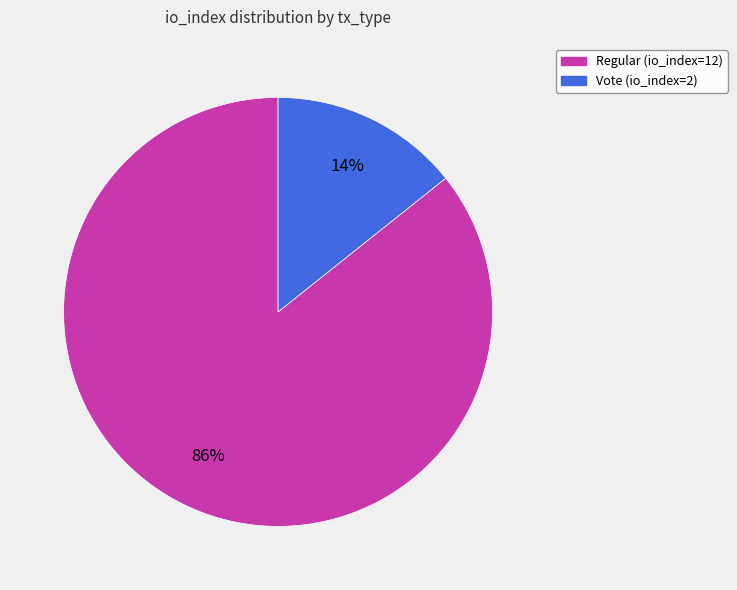

Is there any slice that represents more than half of the pie?

Yes